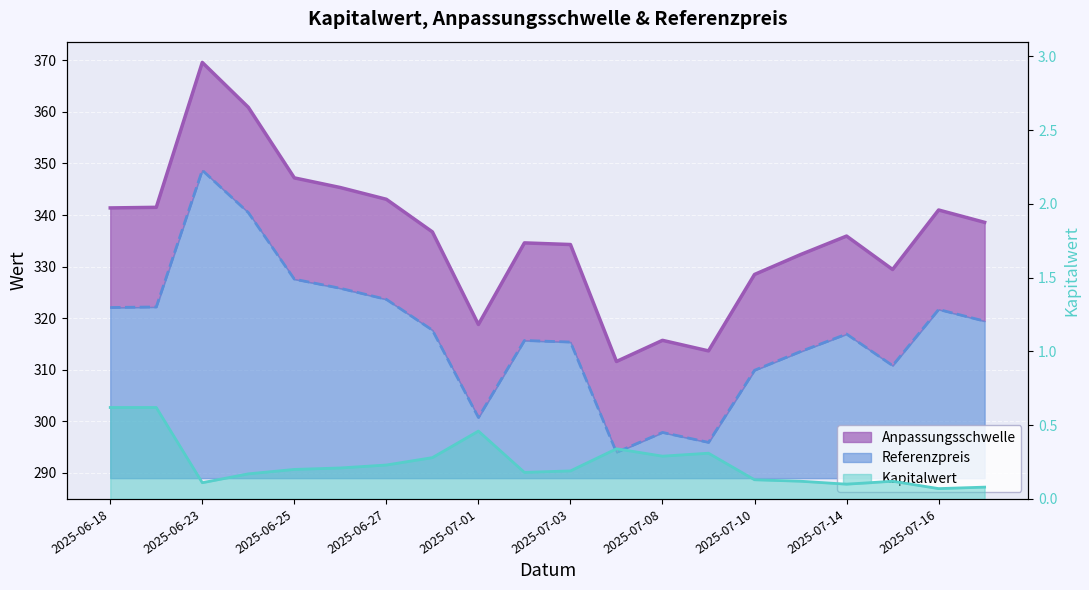

True or false: Kapitalwert and Anpassungsschwelle intersect in this chart.

False